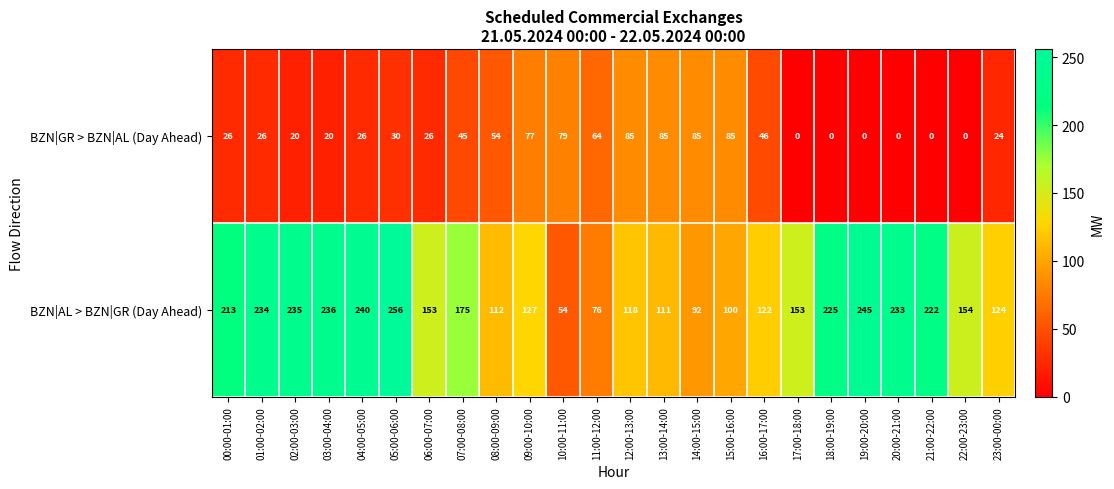

Is it true that BZN|AL > BZN|GR (Day Ahead) equals 222 at 21:00-22:00?

True